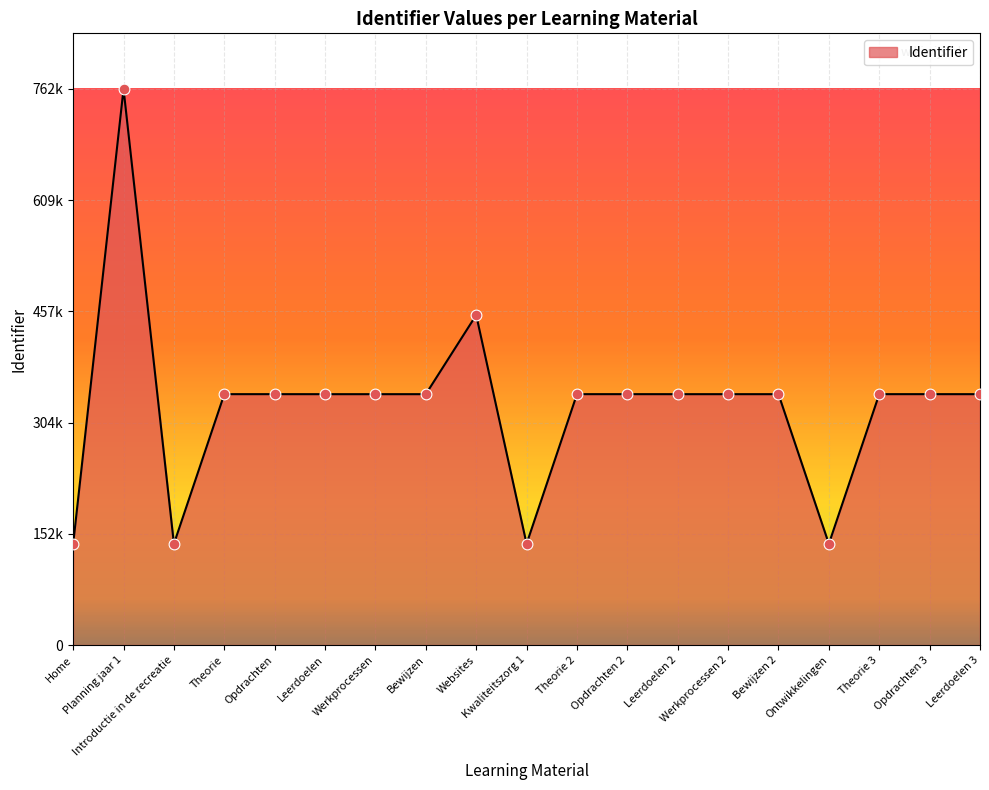

What is the change in value from Opdrachten to Websites?

+108398